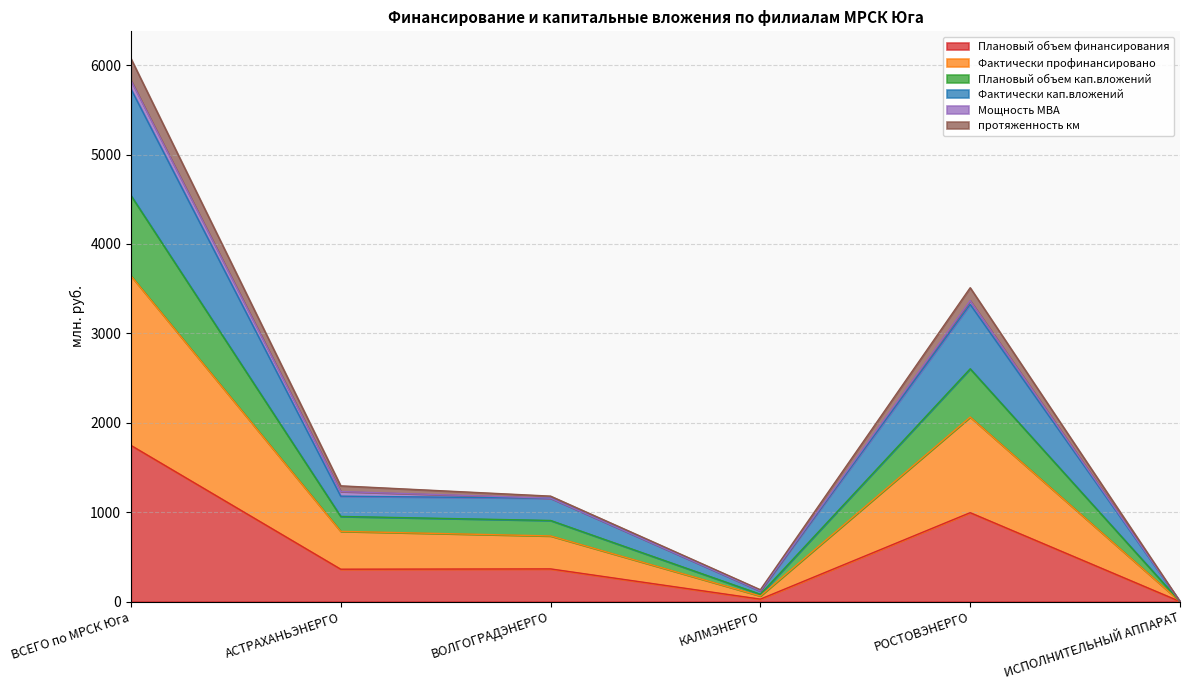

Which category has the highest value in the Плановый объем финансирования series?

ВСЕГО по МРСК Юга